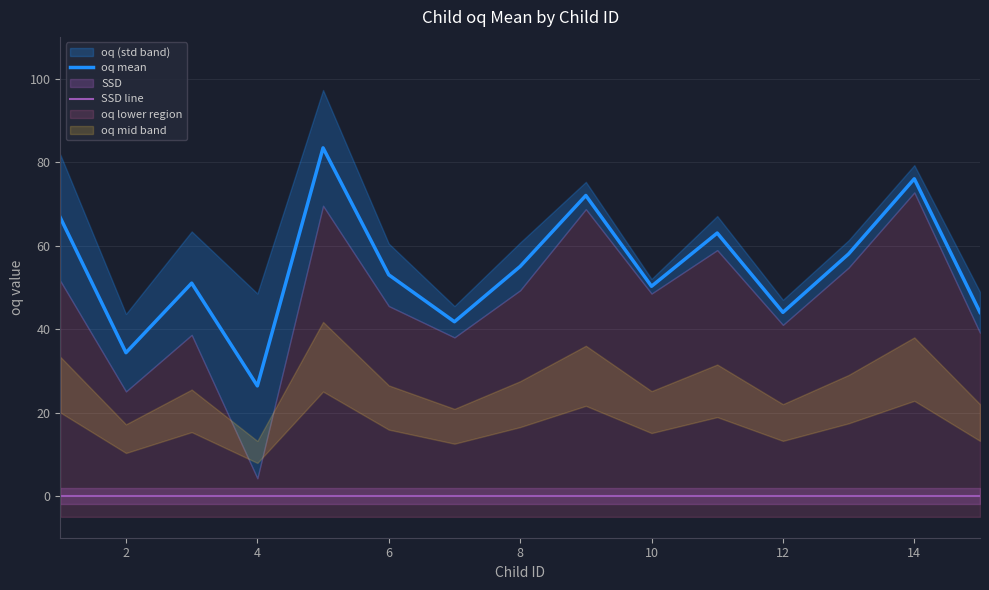

True or false: SSD line and oq mean cross at least once.

False